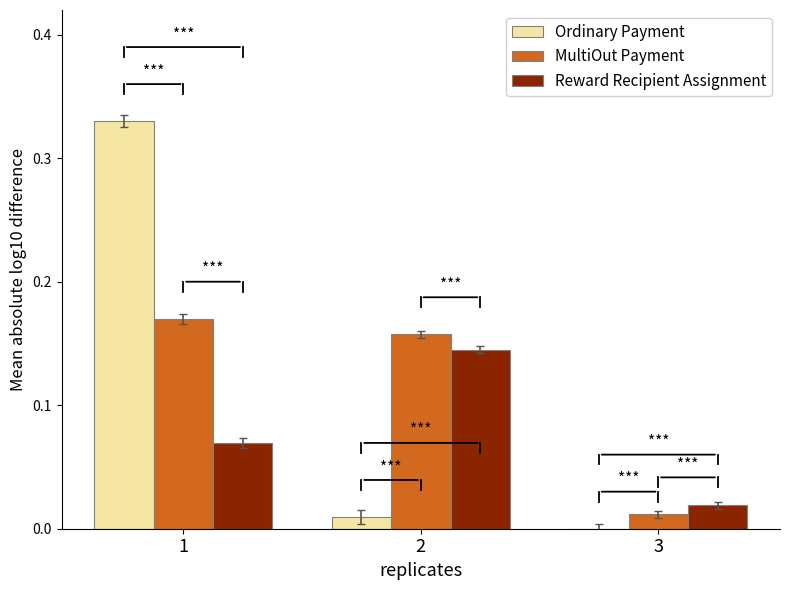

How many groups of bars are there?

3